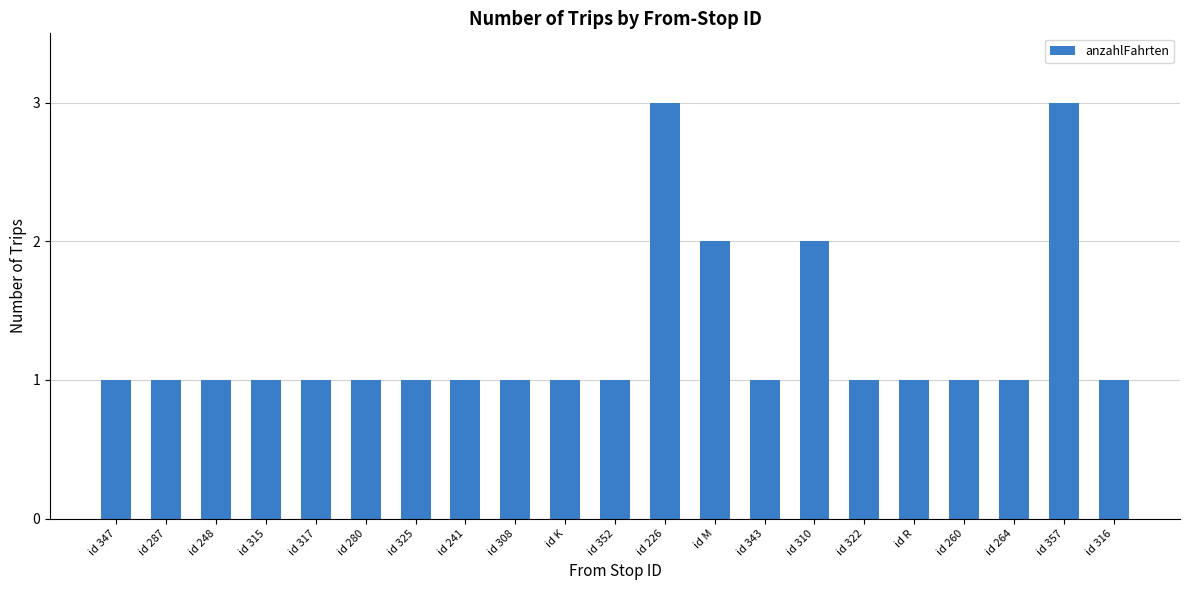

Count the number of data series in this chart.

1